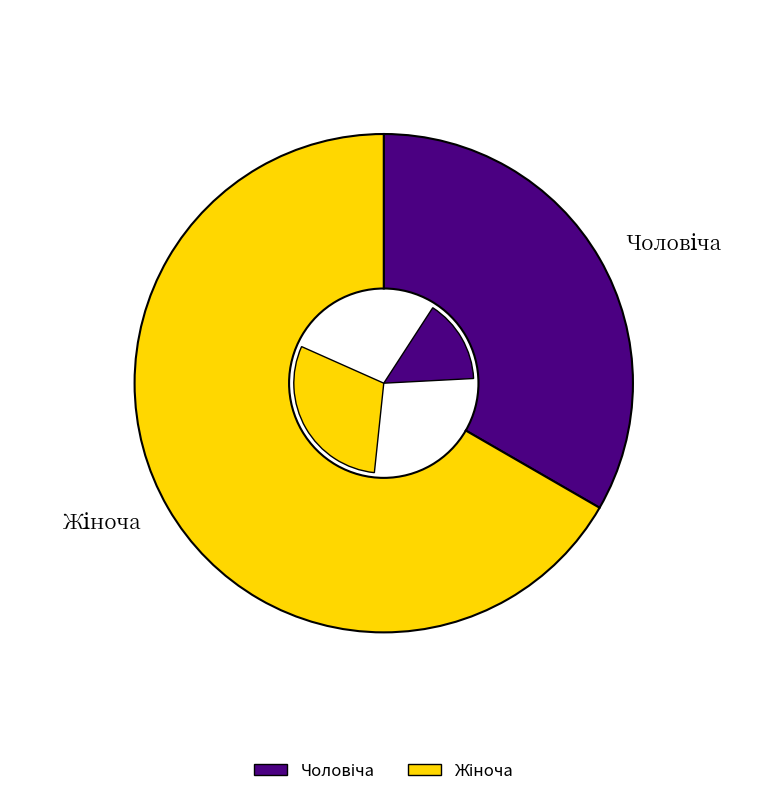

What is the total percentage of Чоловіча and Жіноча?

100.0%